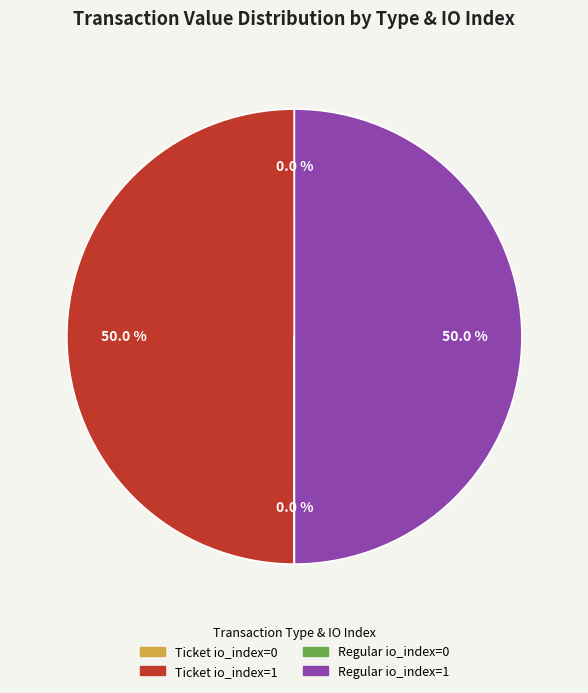

Combined, do Ticket io_index=1 and Regular io_index=1 account for over 50%?

Yes